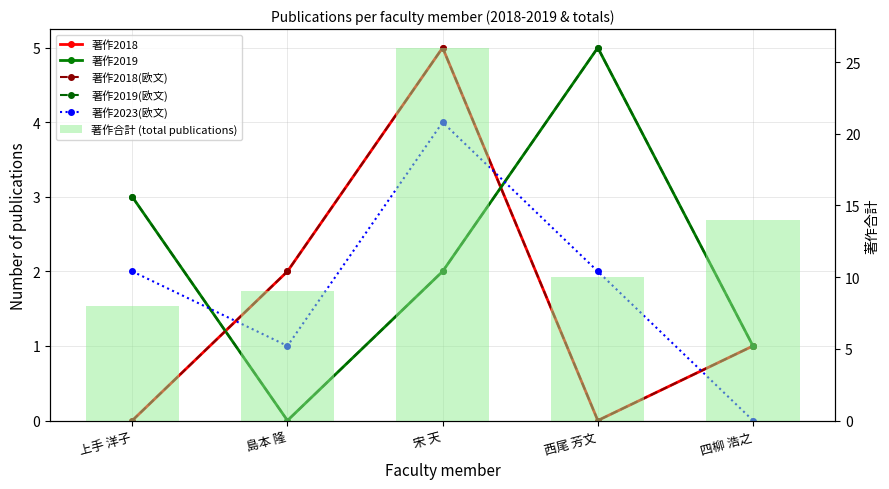

True or false: 著作2019(欧文) has a value of 2 at 宋 天.

True